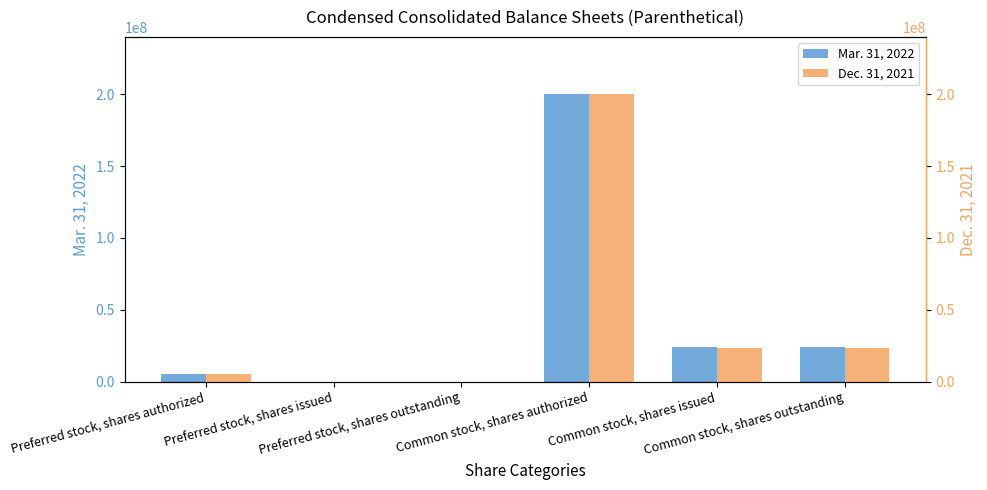

At which label does Mar. 31, 2022 reach its peak?

Common stock, shares authorized